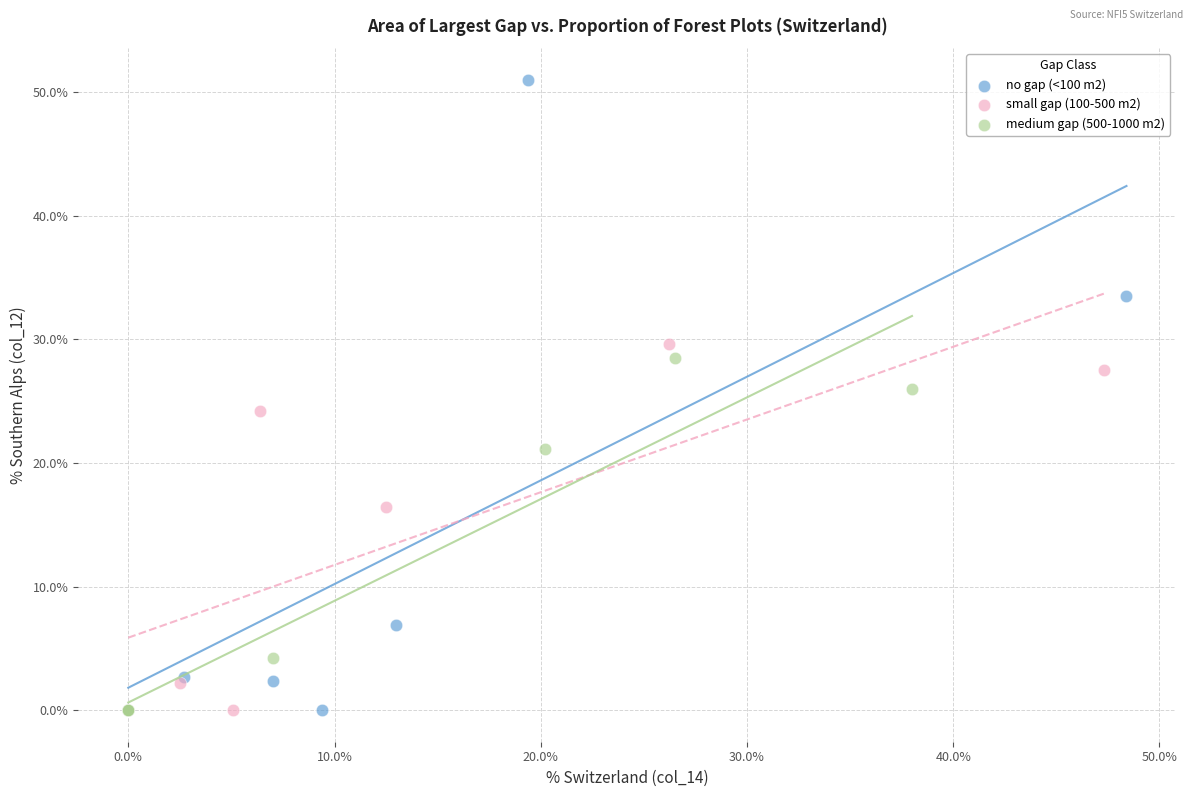

Which series has the largest Y range (max minus min)?

no gap (<100 m2)